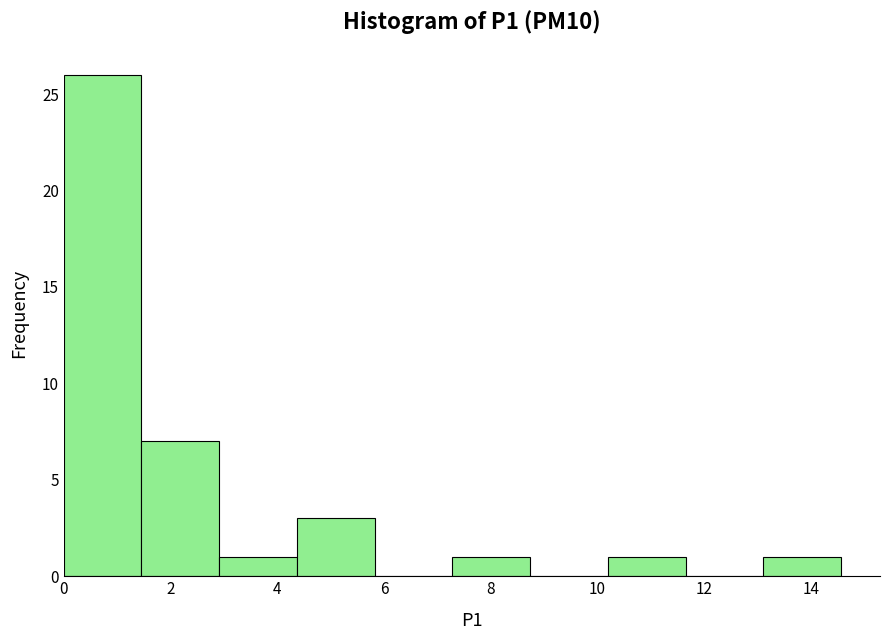

Reading left to right, list every bar in this chart as the range it spans on the x-axis followed by its height. Neither the bar edges nor the heights are printed on the chart, so give them approximately, as read against the axes.

0.0 to 1.4: 26
1.4 to 3.0: 7
3.0 to 4.4: 1
4.4 to 5.8: 3
5.8 to 7.2: 0
7.2 to 8.8: 1
8.8 to 10.2: 0
10.2 to 11.6: 1
11.6 to 13.2: 0
13.2 to 14.6: 1